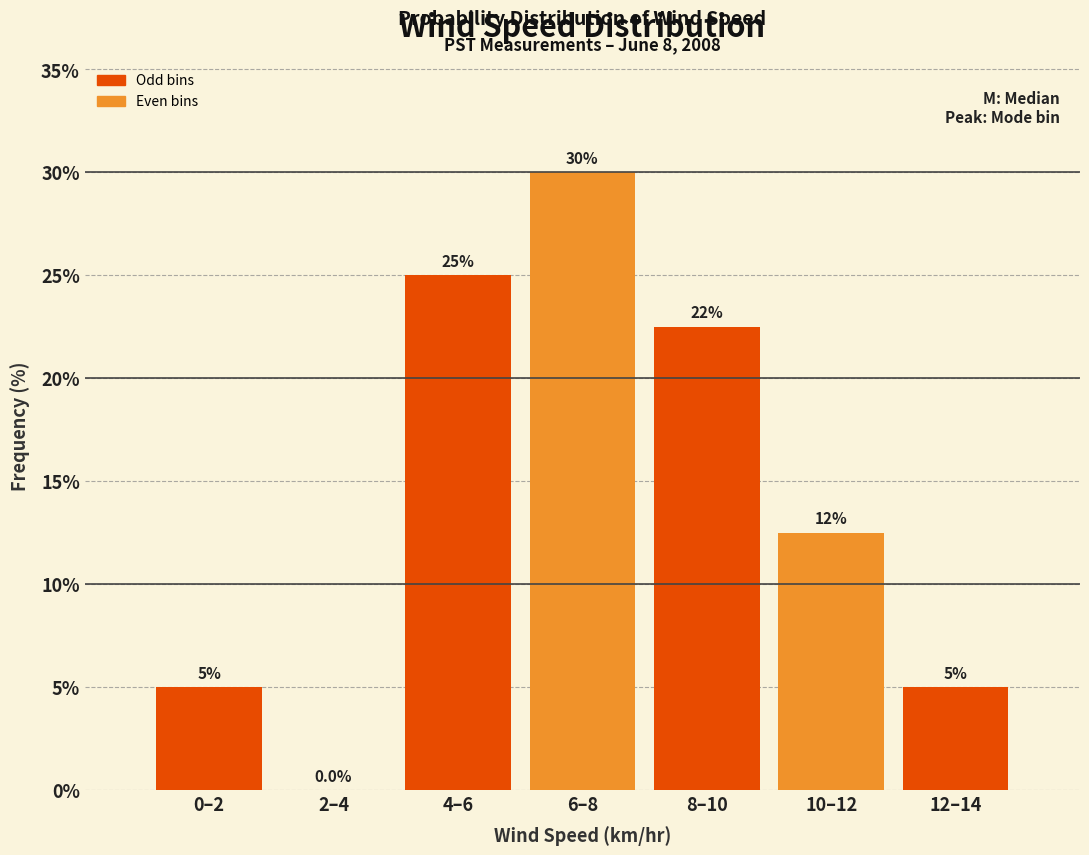

Reading left to right, what are all the values shown in this chart?

0–2=5.0	2–4=0.0	4–6=25.0	6–8=30.0	8–10=22.5	10–12=12.5	12–14=5.0